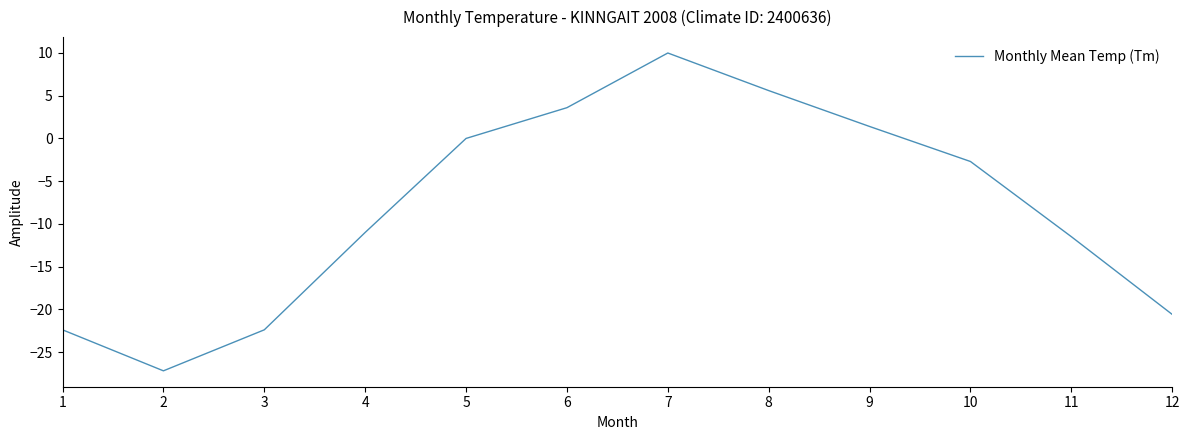

How many interior local valleys (lower than both neighbors) does the data have?

1